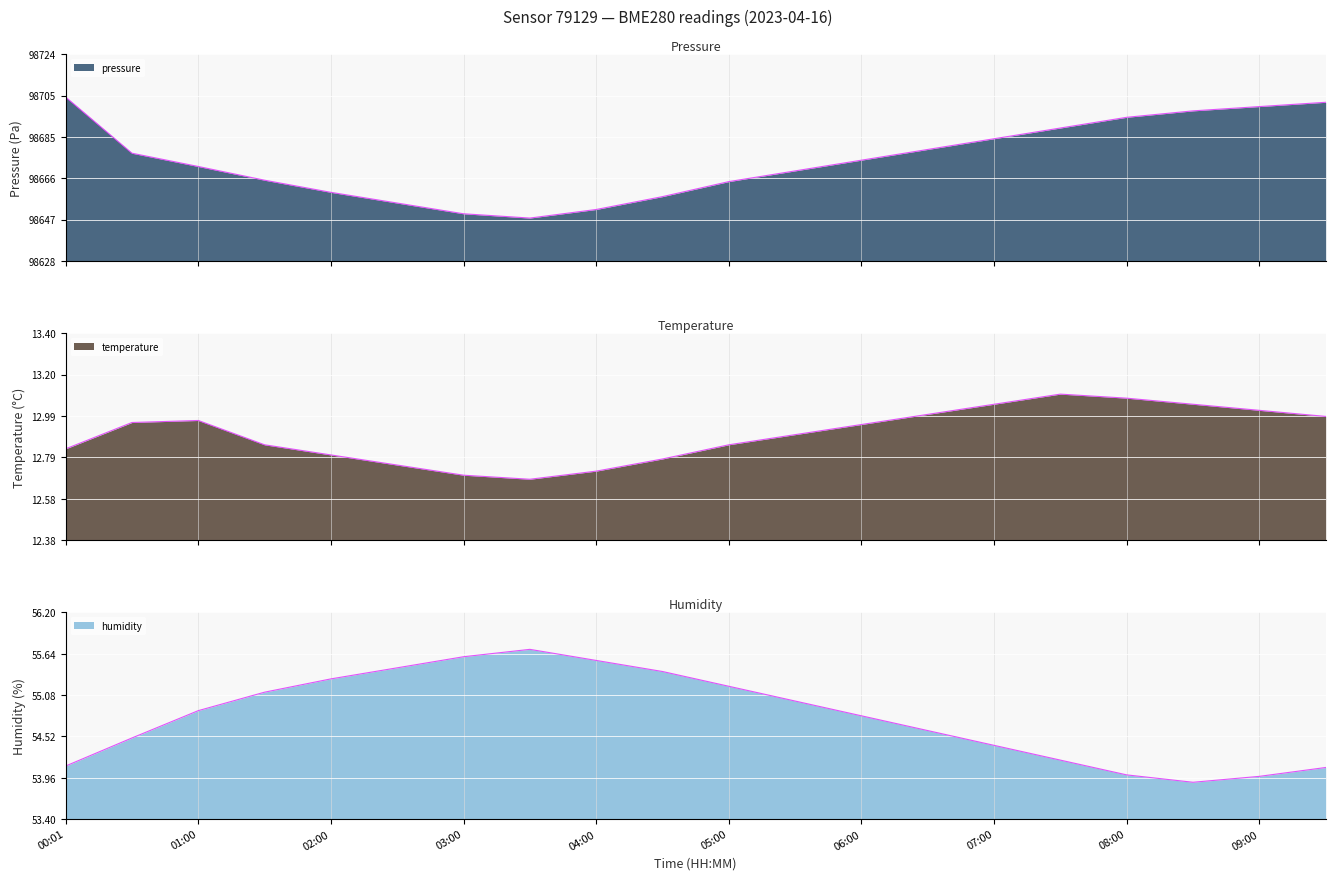

What is the sum of the temperature values at 06:30 and 04:00?

1.0